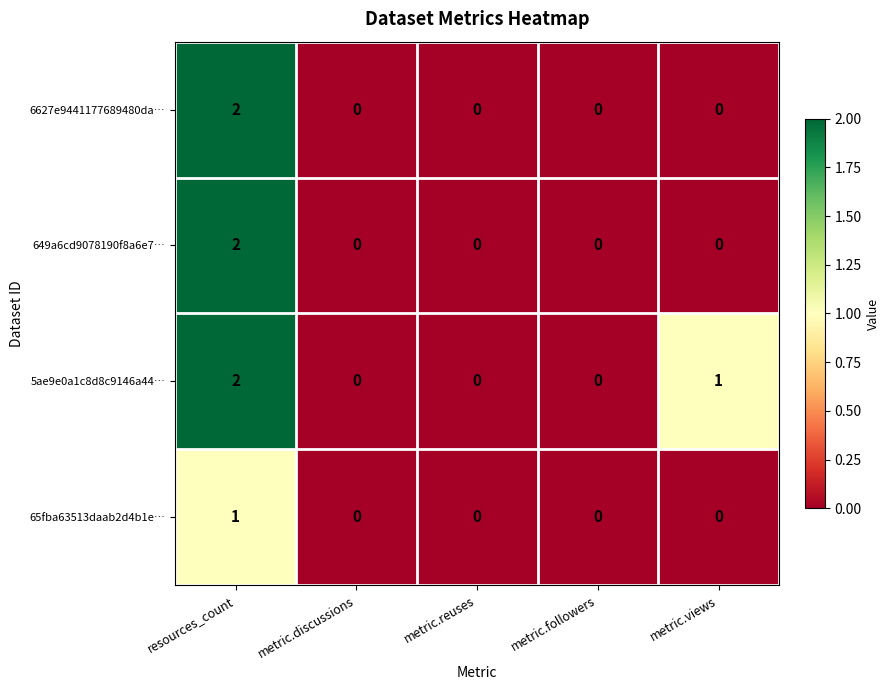

Count the number of categories in the chart.

5